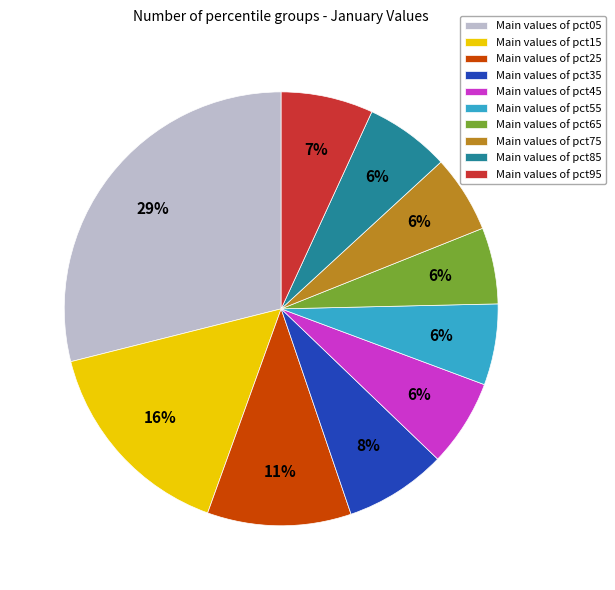

Does Main values of pct75 account for over 50% of the chart?

No